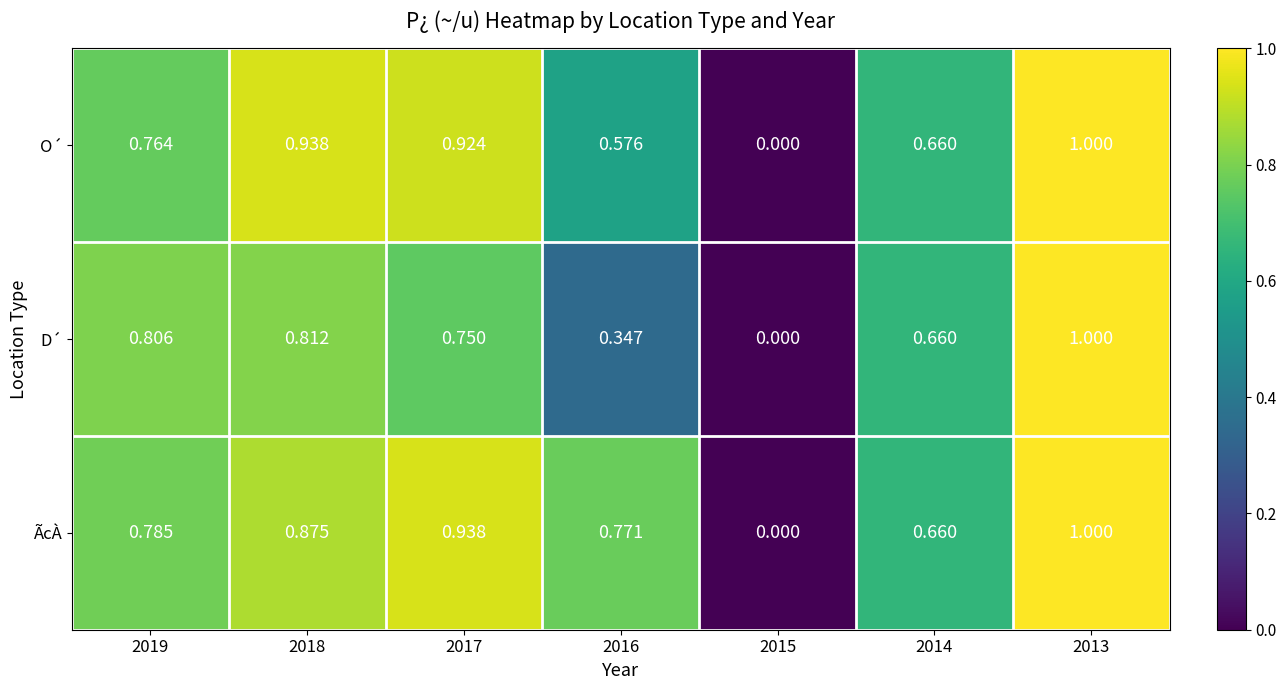

Between 2019 and 2016, which series saw the biggest shift?

D´